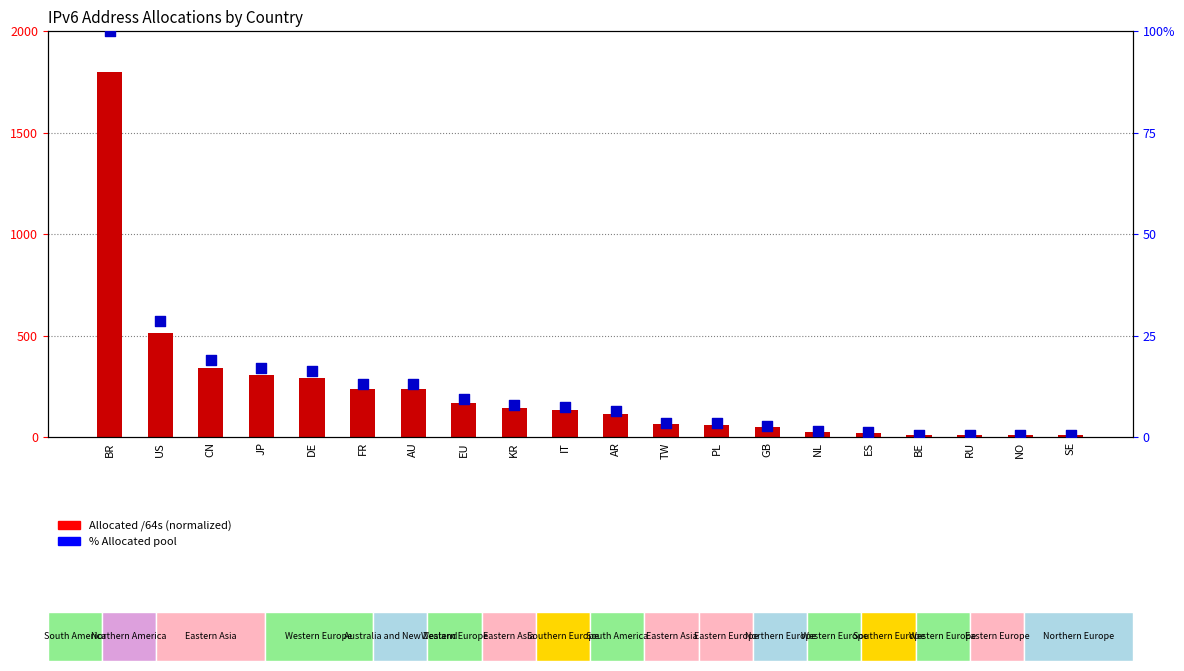

Which series has the largest Y range (max minus min)?

Allocated /64s (normalized)